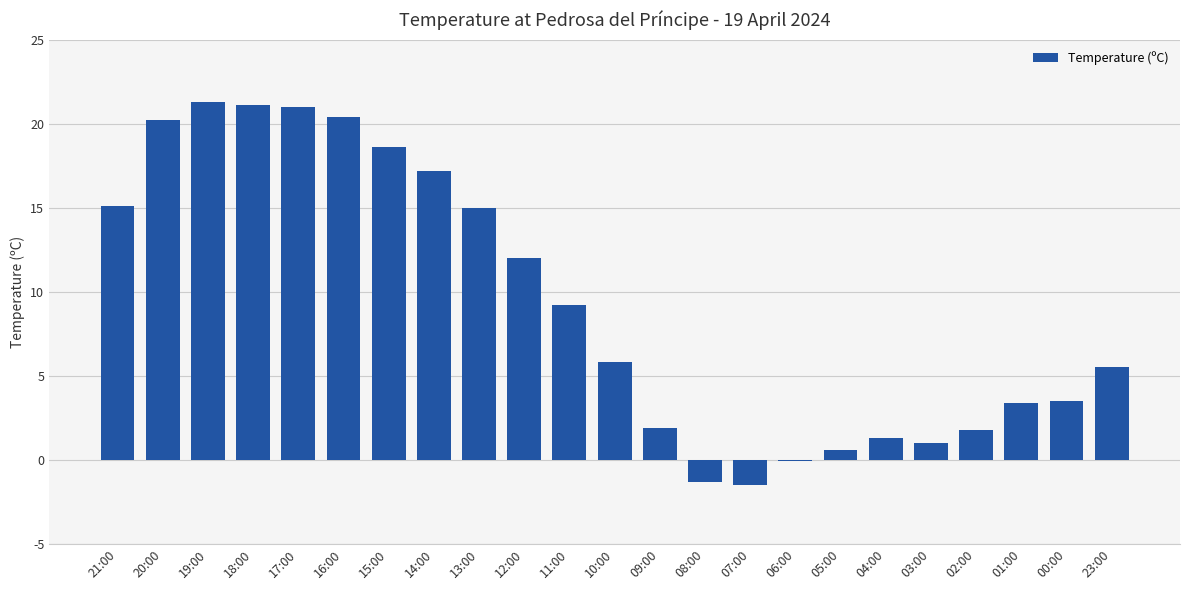

How many categories are shown in the chart?

23